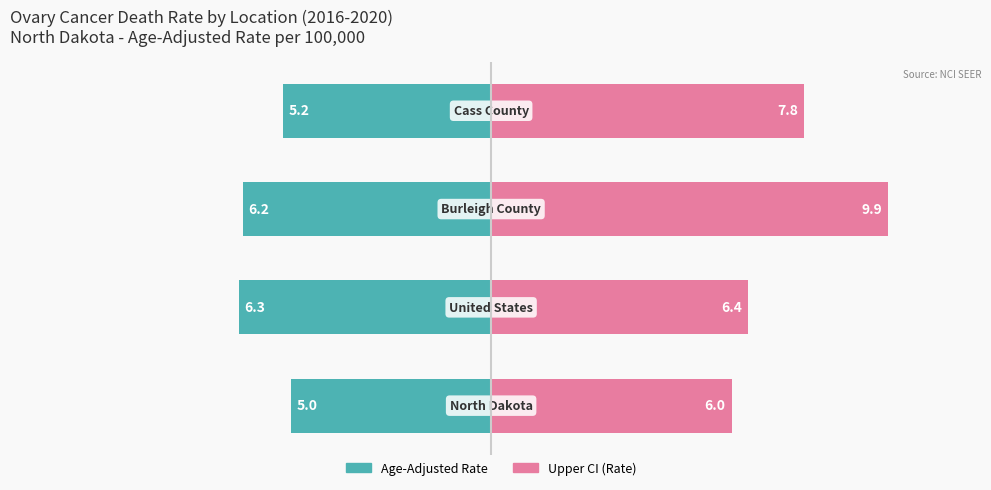

What is the value of the Age-Adjusted Rate bar at the 1st from the left?

-5.0